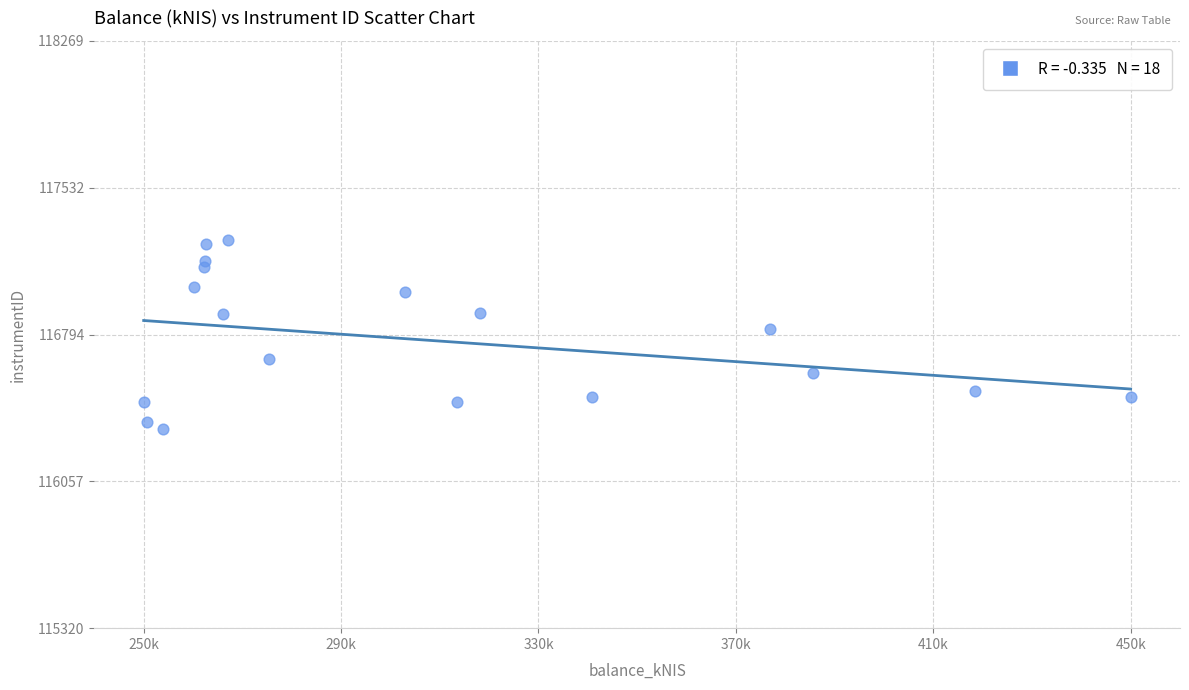

What Y value in the scatter plot is closest to 116794?

116823.8